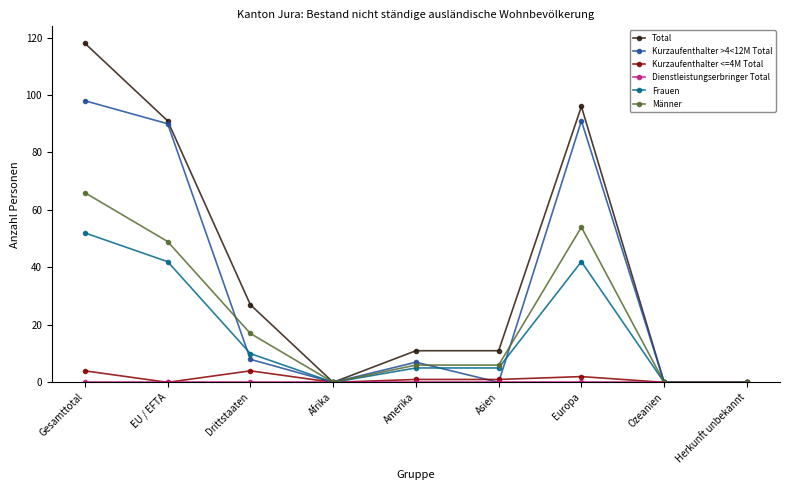

At which category is the sum across all series the highest?

Gesamttotal